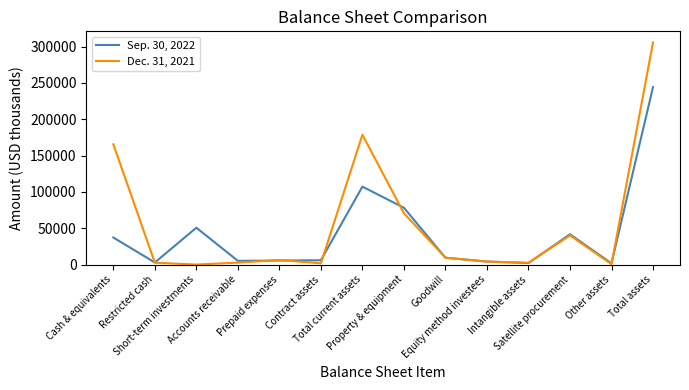

List the series in order of their peak value, lowest first.

Sep. 30, 2022, Dec. 31, 2021